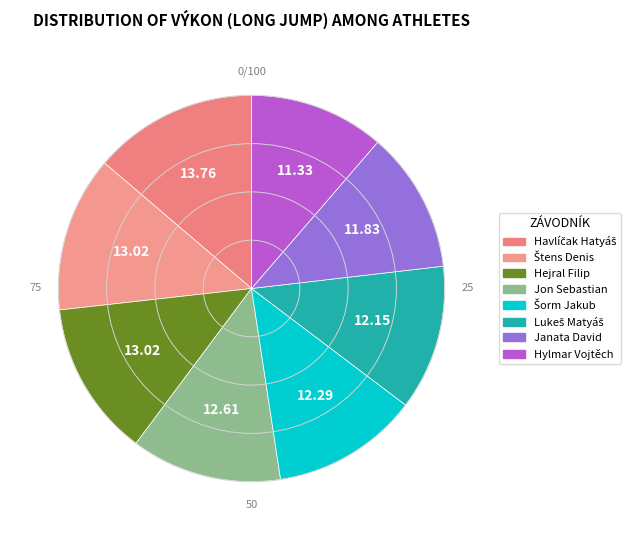

What is the ratio of the value at Šorm Jakub to the value at Jon Sebastian?

1.0